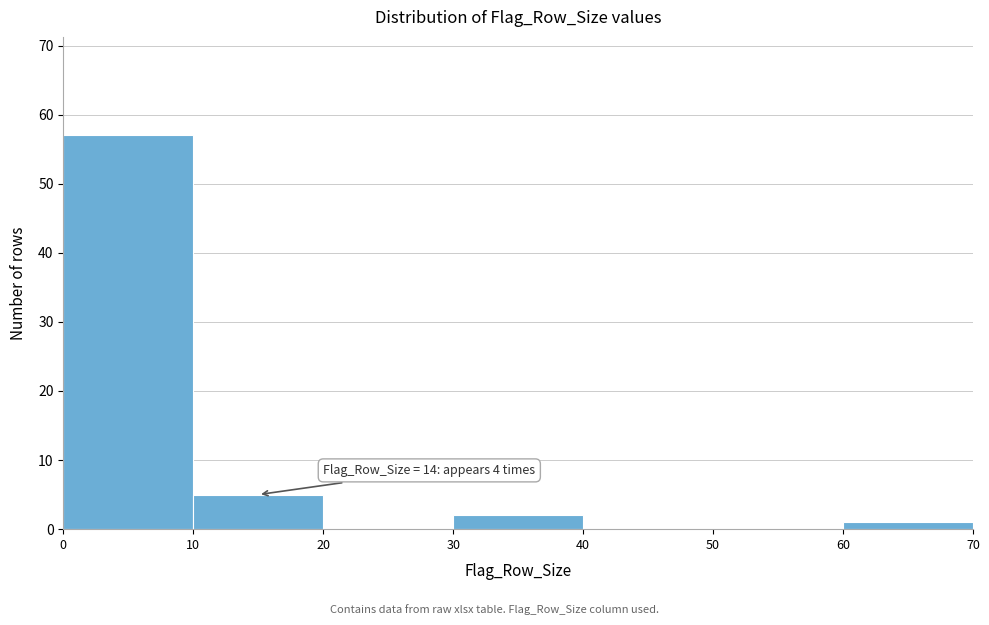

Over which range of the x-axis is the bar tallest?

0 to 10